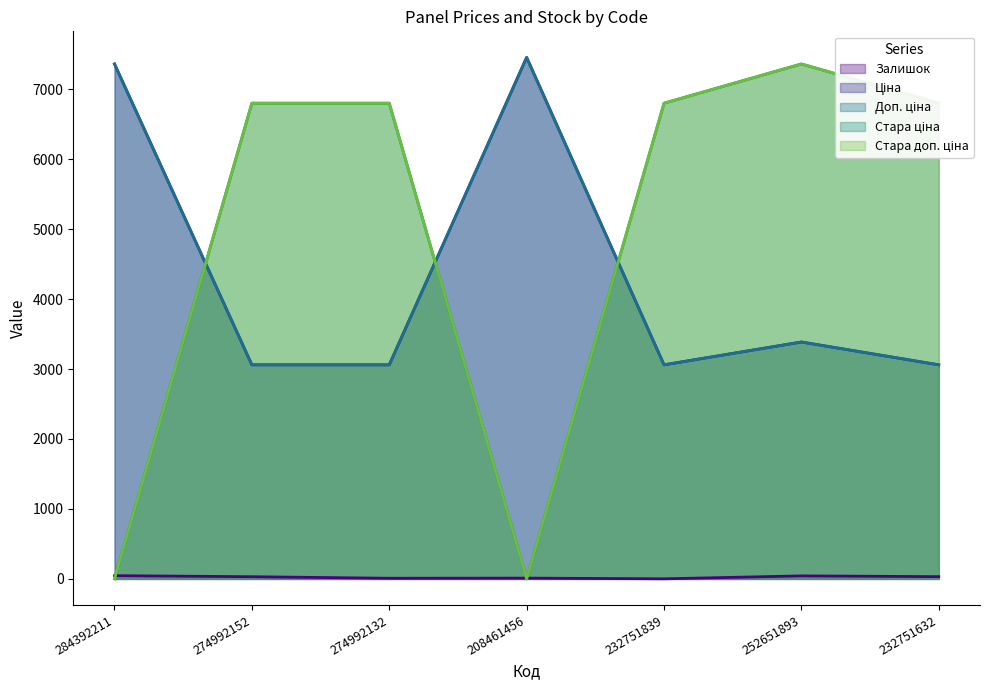

What is the maximum value shown in the chart?

7453.8